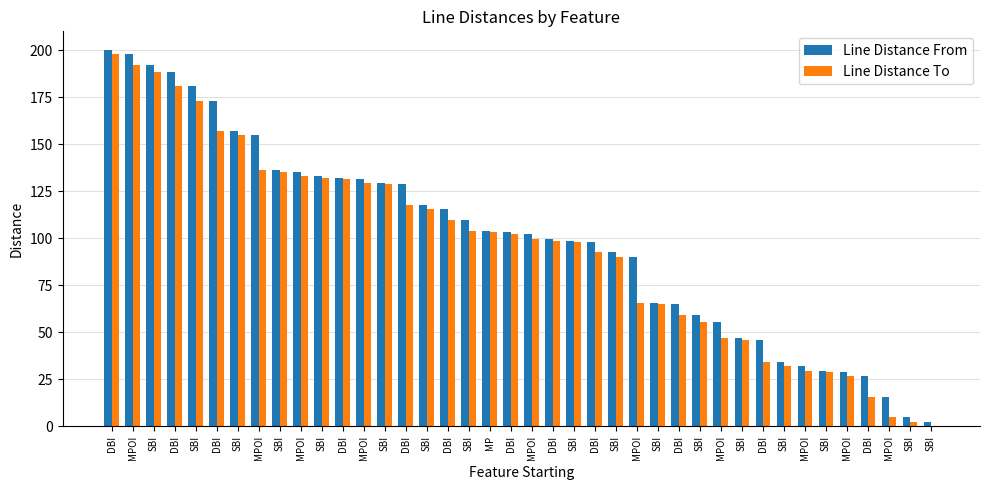

How many values in the Line Distance From series exceed 103?

20